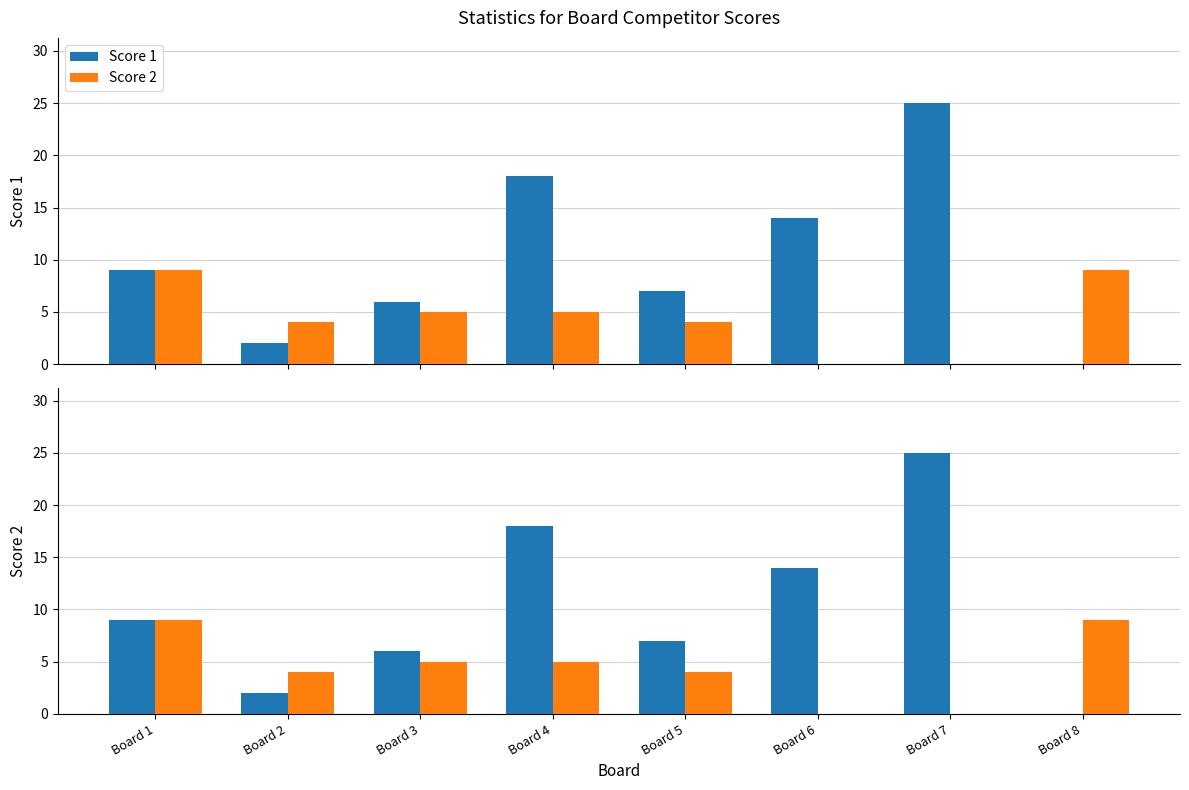

What is the value of the Score 1 bar at the 6th from the left?

14